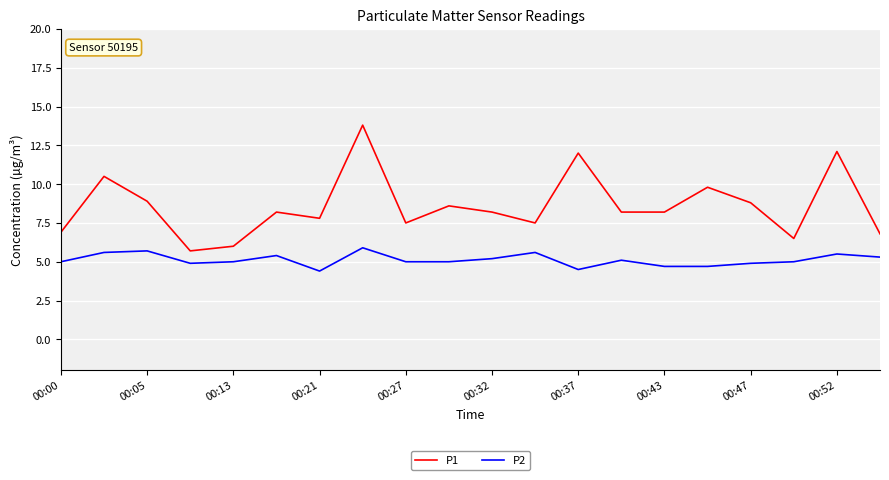

What is the minimum value for P1?

5.7